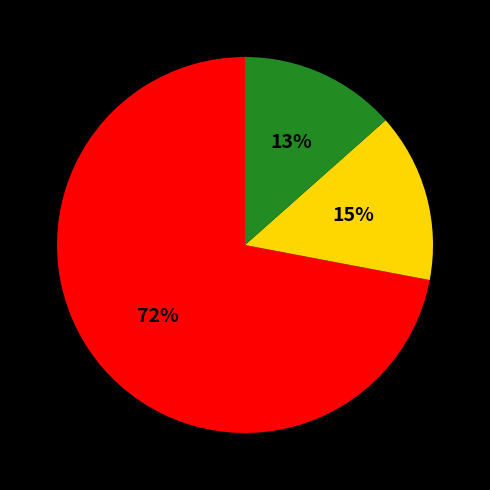

Is there any slice that represents more than half of the pie?

Yes